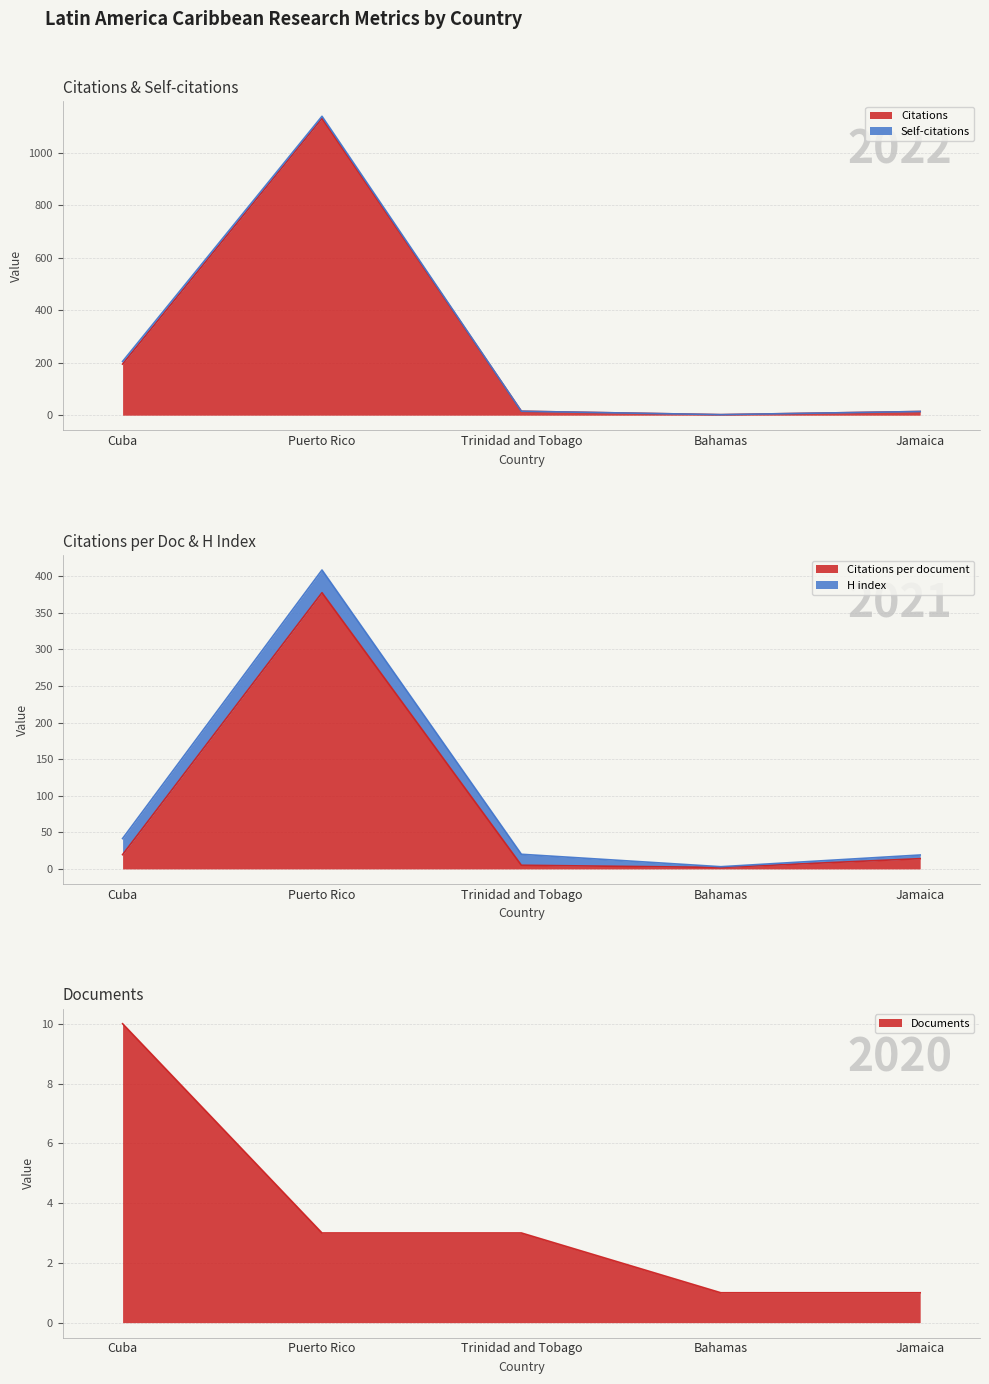

What is the label of the 5th point from the left?

Jamaica